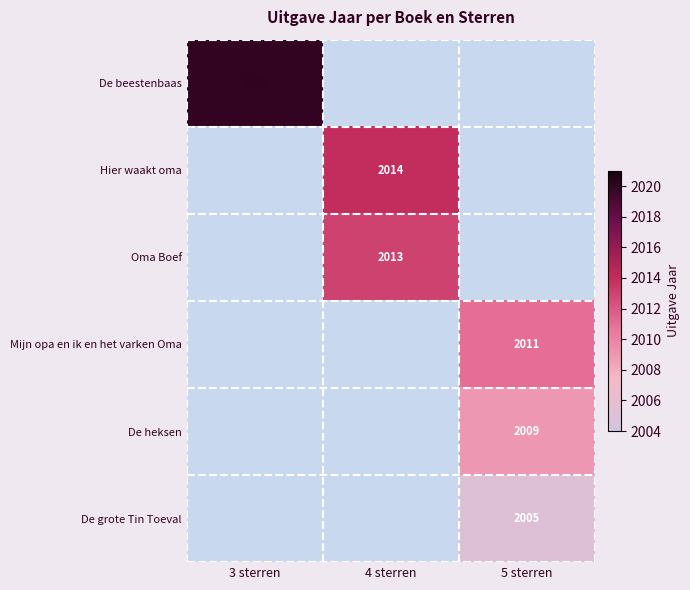

The value of De grote Tin Toeval at 5 sterren is 2005. True or false?

True